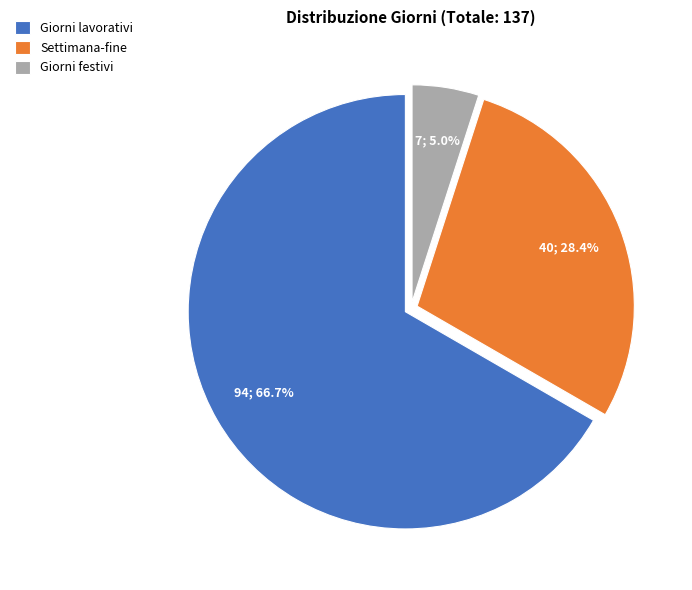

Which category accounts for the majority?

Giorni lavorativi